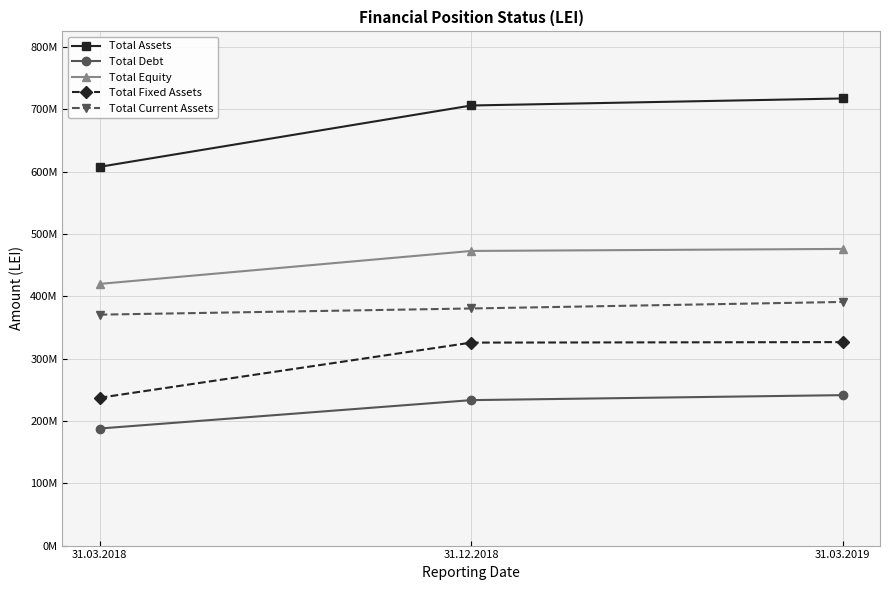

What are all the series names shown in the legend?

Total Assets, Total Debt, Total Equity, Total Fixed Assets, Total Current Assets